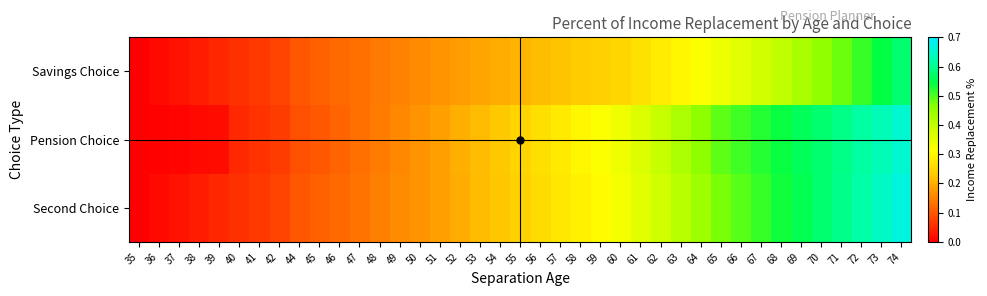

Reading right to left, what are all the values shown in this chart?

Savings Choice: 74=0.6	73=0.5	72=0.5	71=0.5	70=0.5	69=0.4	68=0.4	67=0.4	66=0.4	65=0.3	64=0.3	63=0.3	62=0.3	61=0.3	60=0.3	59=0.2	58=0.2	57=0.2	56=0.2	55=0.2	54=0.2	53=0.2	52=0.2	51=0.2	50=0.2	49=0.2	48=0.1	47=0.1	46=0.1	45=0.1	44=0.1	42=0.1	41=0.1	40=0.1	39=0.0	38=0.0	37=0.0	36=0.0	35=0.0
Pension Choice: 74=0.7	73=0.6	72=0.6	71=0.6	70=0.6	69=0.6	68=0.5	67=0.5	66=0.5	65=0.5	64=0.5	63=0.4	62=0.4	61=0.4	60=0.3	59=0.3	58=0.3	57=0.3	56=0.3	55=0.2	54=0.2	53=0.2	52=0.2	51=0.2	50=0.2	49=0.2	48=0.1	47=0.1	46=0.1	45=0.1	44=0.1	42=0.1	41=0.1	40=0.0	39=0.0	38=0.0	37=0.0	36=0.0	35=0.0
Second Choice: 74=0.7	73=0.6	72=0.6	71=0.6	70=0.6	69=0.6	68=0.5	67=0.5	66=0.5	65=0.5	64=0.4	63=0.4	62=0.4	61=0.4	60=0.3	59=0.3	58=0.3	57=0.3	56=0.3	55=0.2	54=0.2	53=0.2	52=0.2	51=0.2	50=0.2	49=0.2	48=0.1	47=0.1	46=0.1	45=0.1	44=0.1	42=0.1	41=0.1	40=0.1	39=0.0	38=0.0	37=0.0	36=0.0	35=0.0